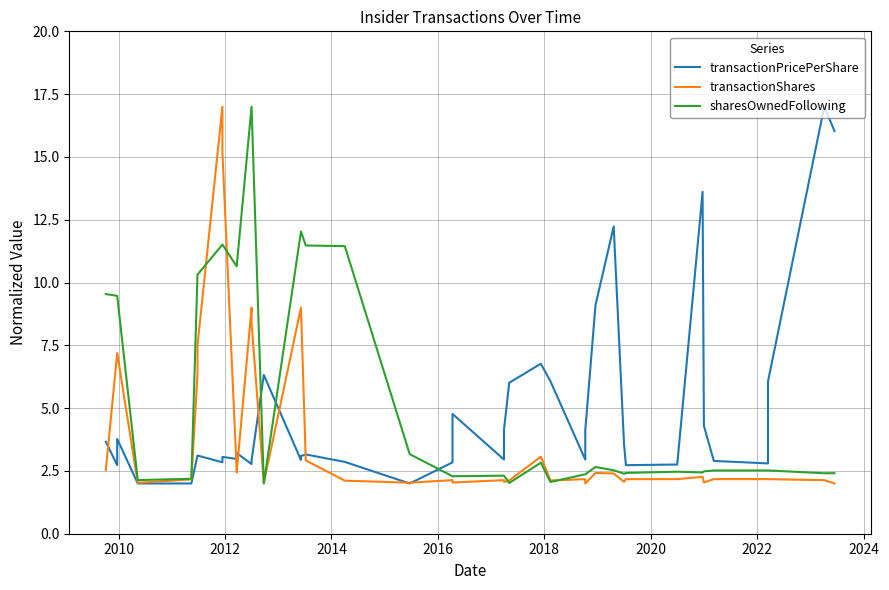

Count the number of data series in this chart.

3